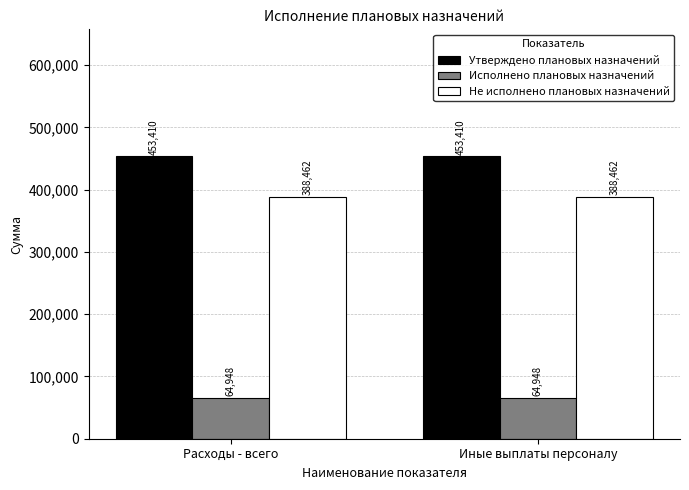

What is the label of the 2nd bar from the right?

Расходы - всего